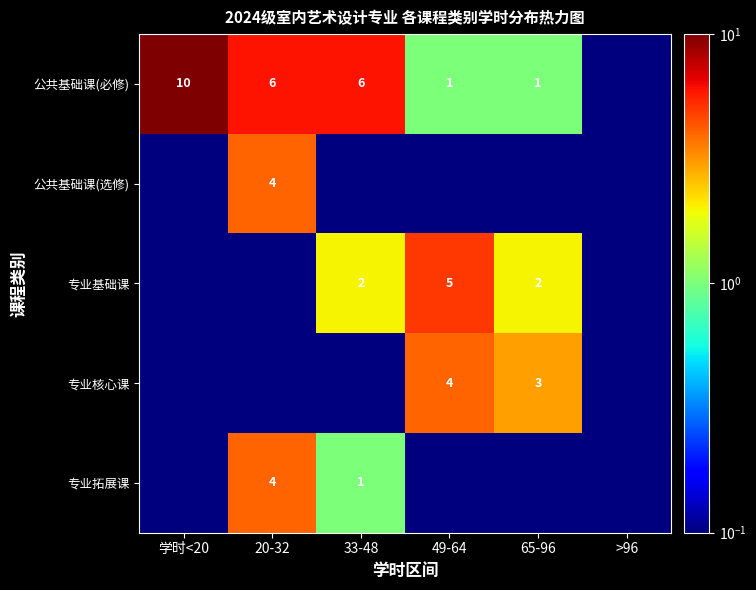

What is the total value across all series at 65-96?

6.2